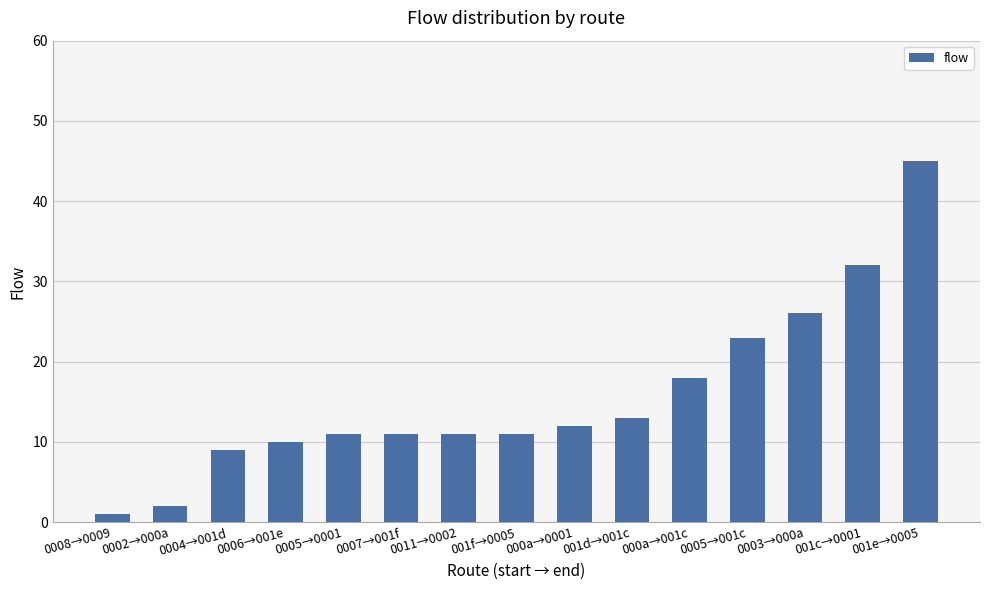

Is it true that the value at 000a→0001 is 17?

False